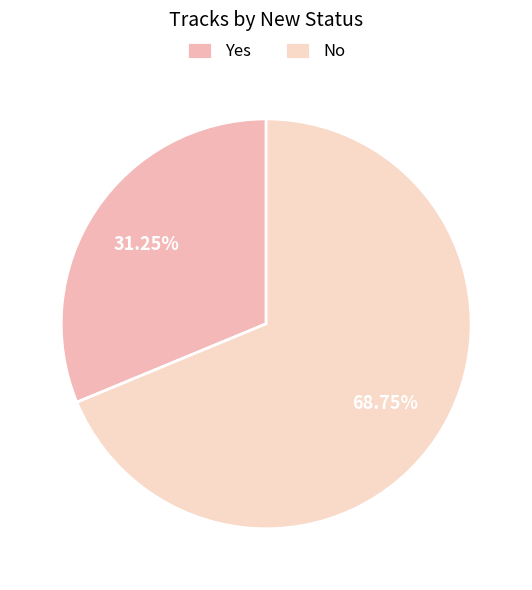

Count the number of slices in the pie.

2